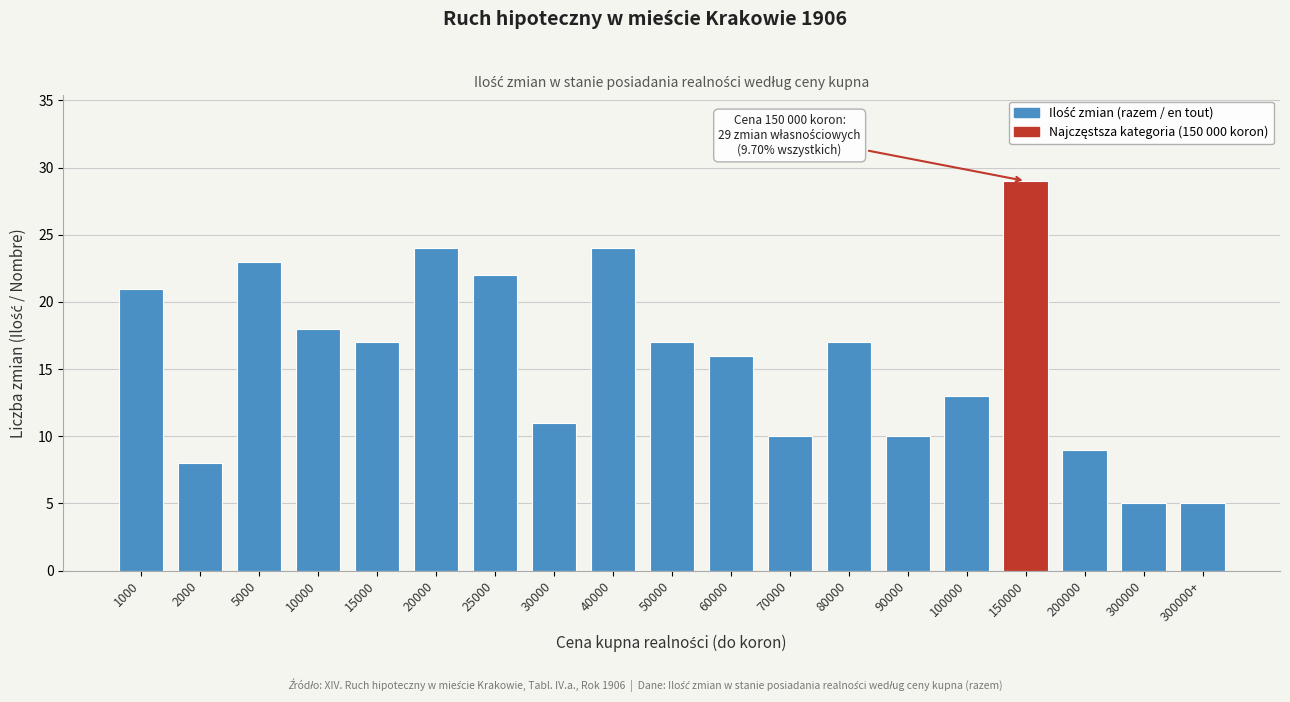

Reading right to left, transcribe all the data shown in this chart.

300000+=5	300000=5	200000=9	150000=29	100000=13	90000=10	80000=17	70000=10	60000=16	50000=17	40000=24	30000=11	25000=22	20000=24	15000=17	10000=18	5000=23	2000=8	1000=21